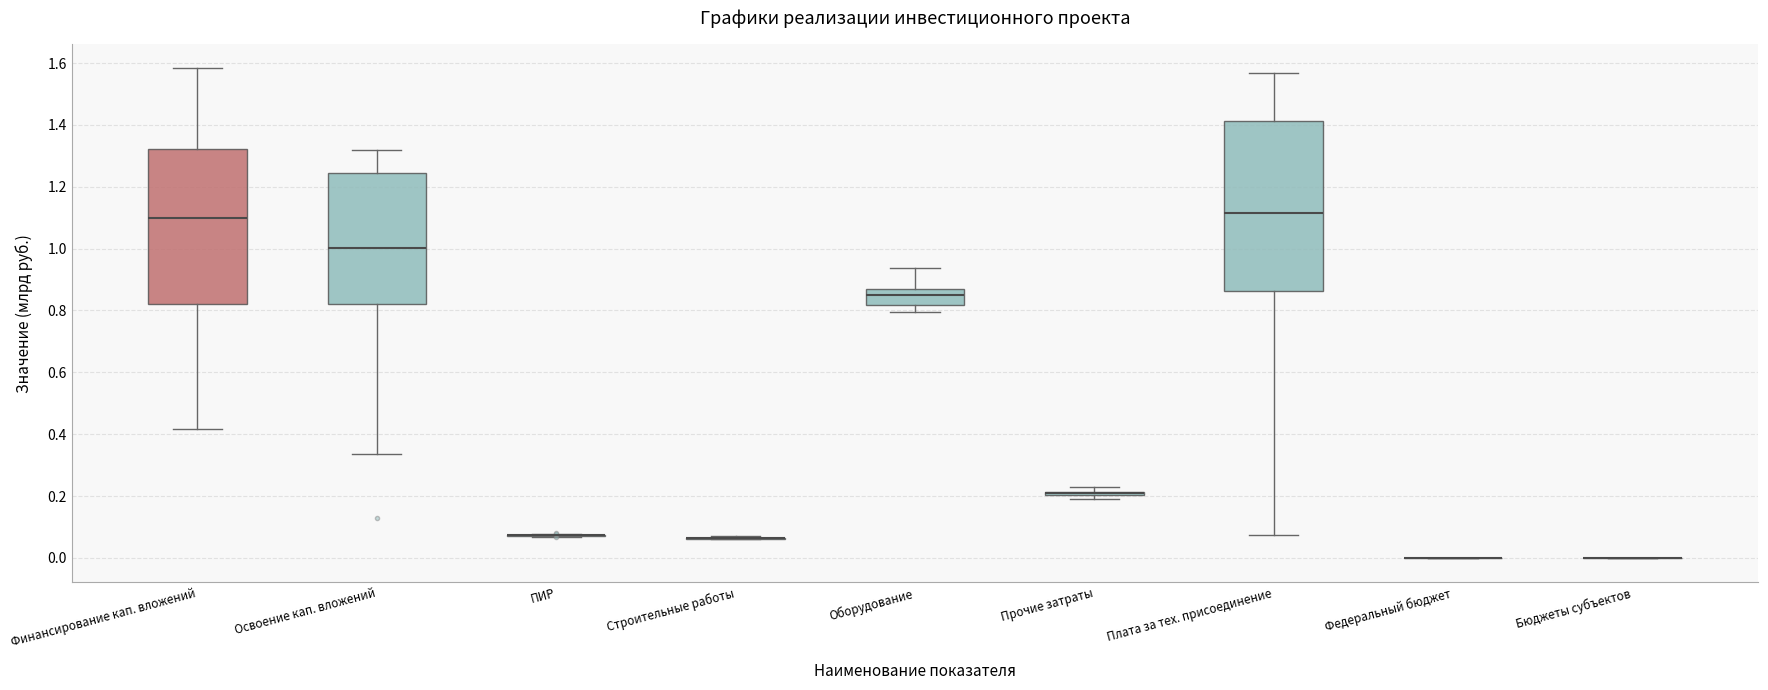

Which box is the tallest, from its lower edge to its upper edge?

Плата за тех. присоединение